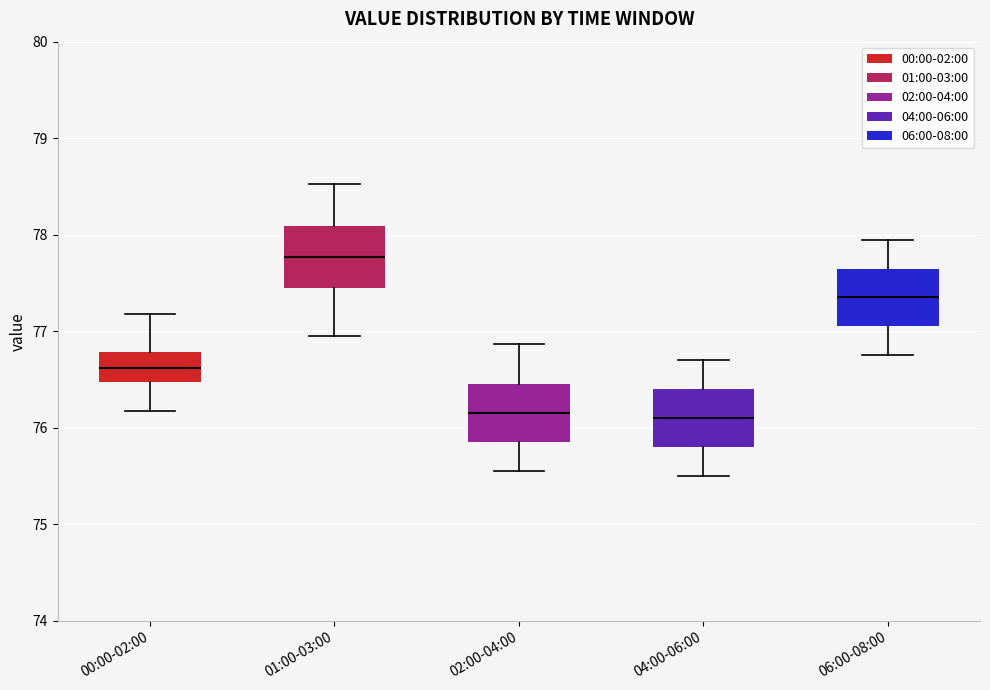

Where does the lower whisker of the box for 02:00-04:00 end on the y-axis? The values are not printed on the chart, so give them approximately, as read against the axis.

75.6